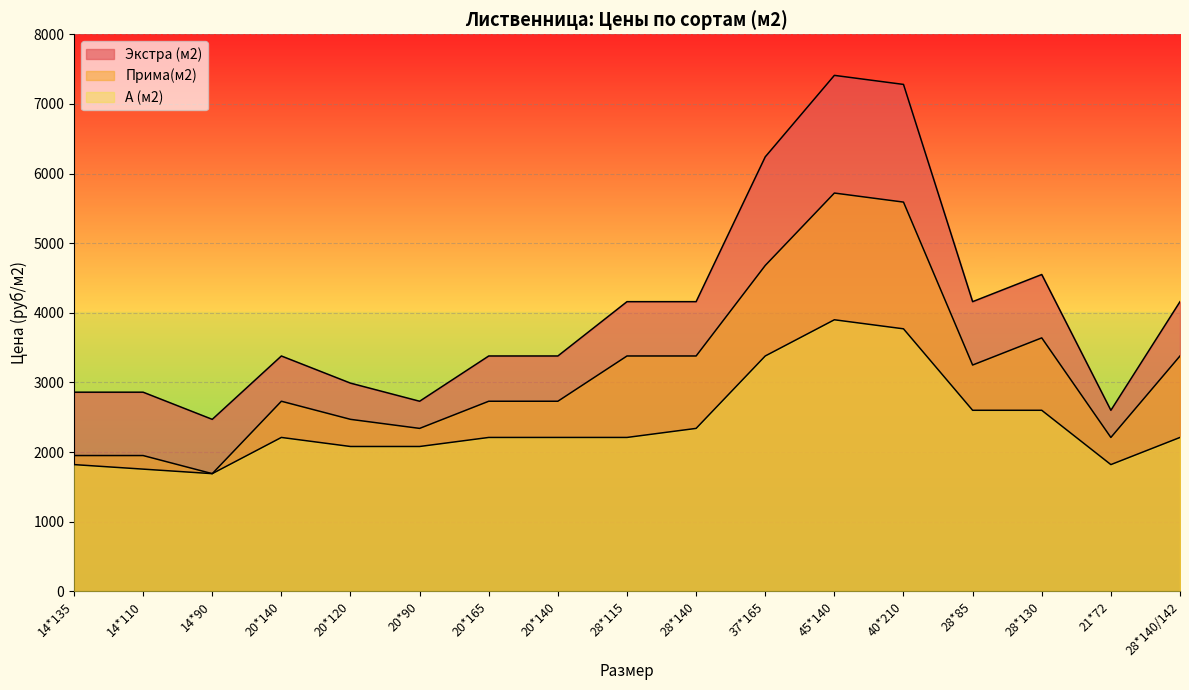

The value of Экстра (м2) at 37*165 is 6240. True or false?

True